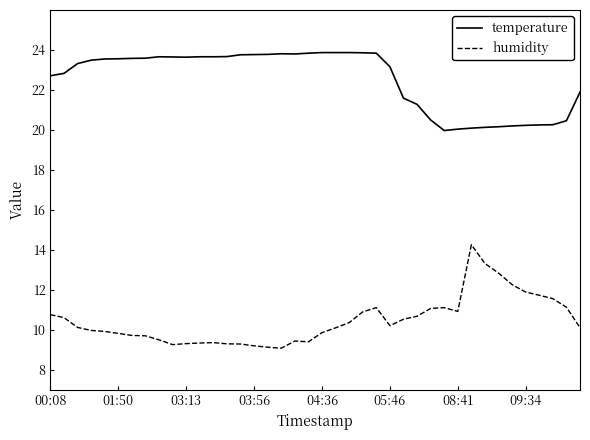

True or false: humidity has more than 0 points higher than both neighbors.

True